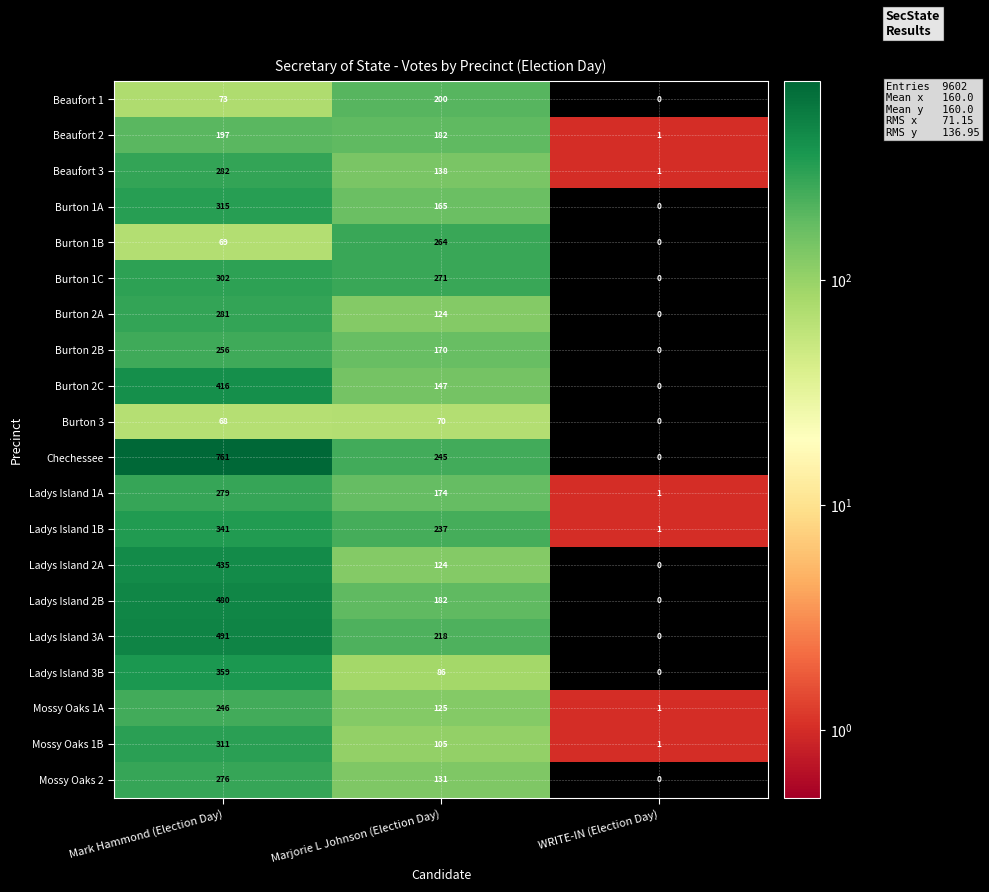

Where is Mossy Oaks 1A nearest to the value 123?

Marjorie L Johnson (Election Day)